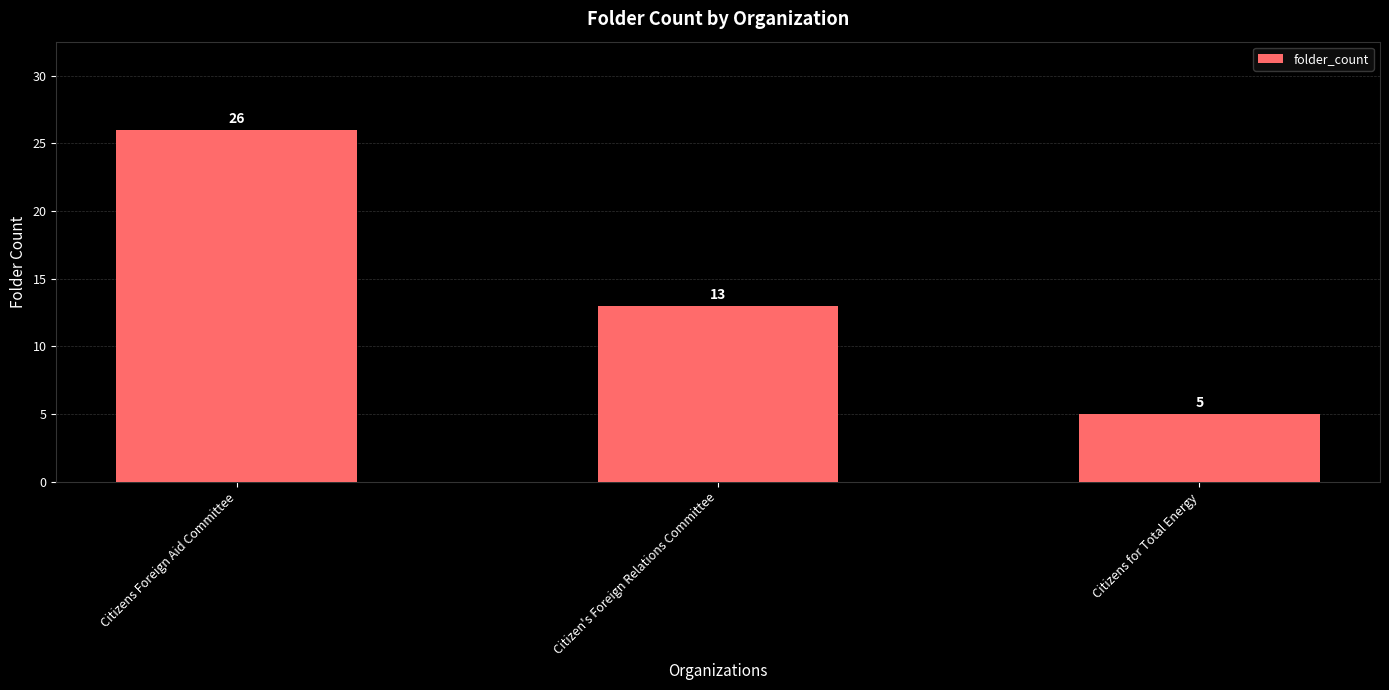

The value at Citizens Foreign Aid Committee is 26. True or false?

True